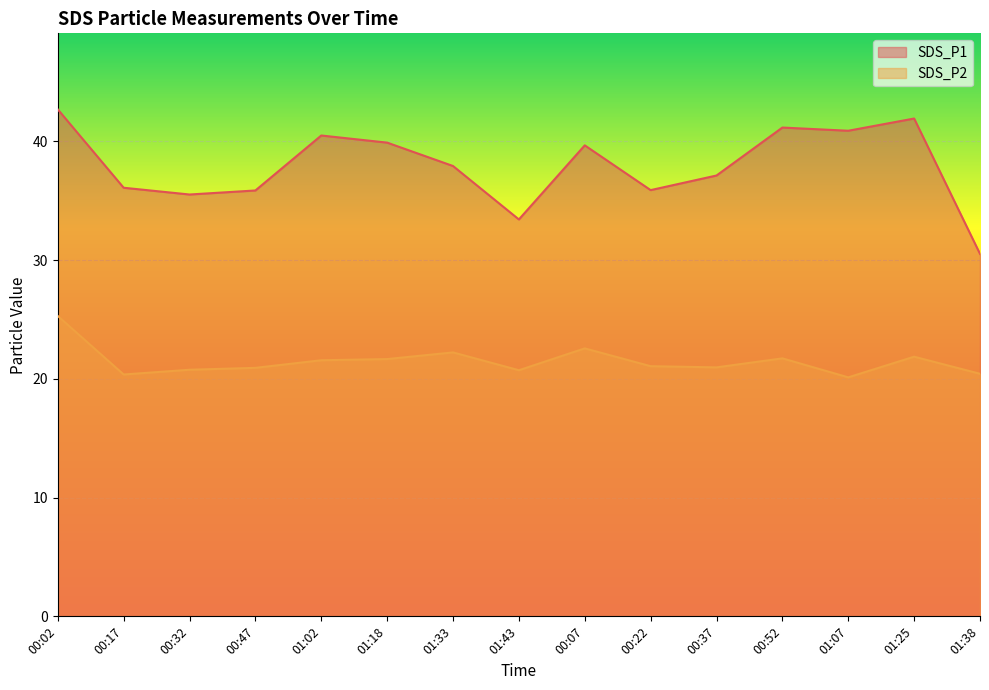

What is the smallest value displayed?

20.1